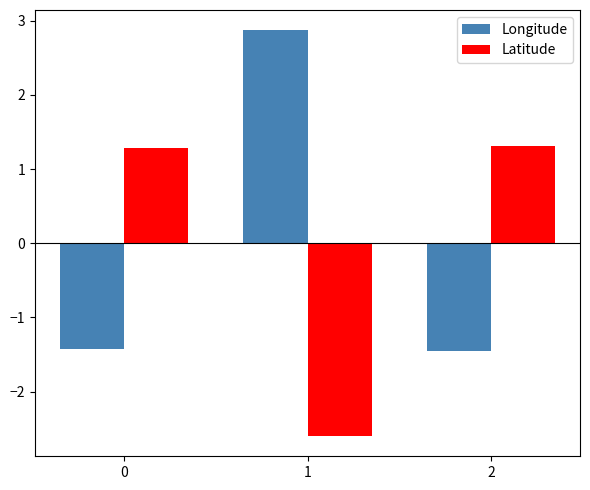

True or false: Latitude has a value of -2.6 at 1.

True